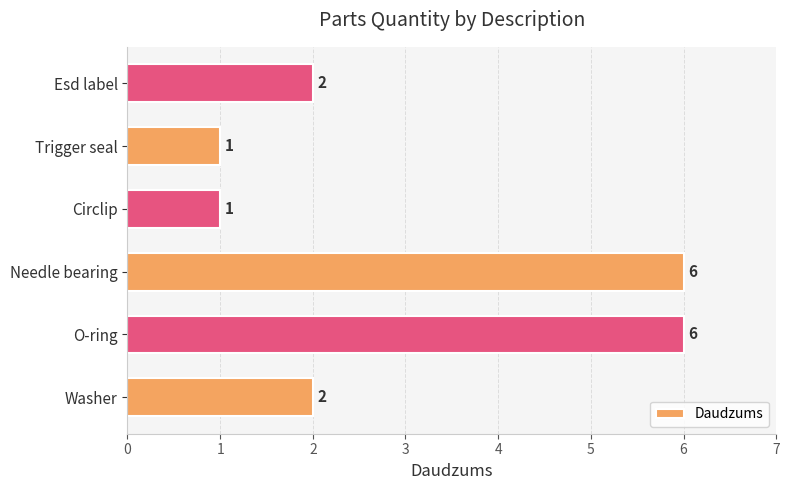

Does the chart contain any negative values?

No